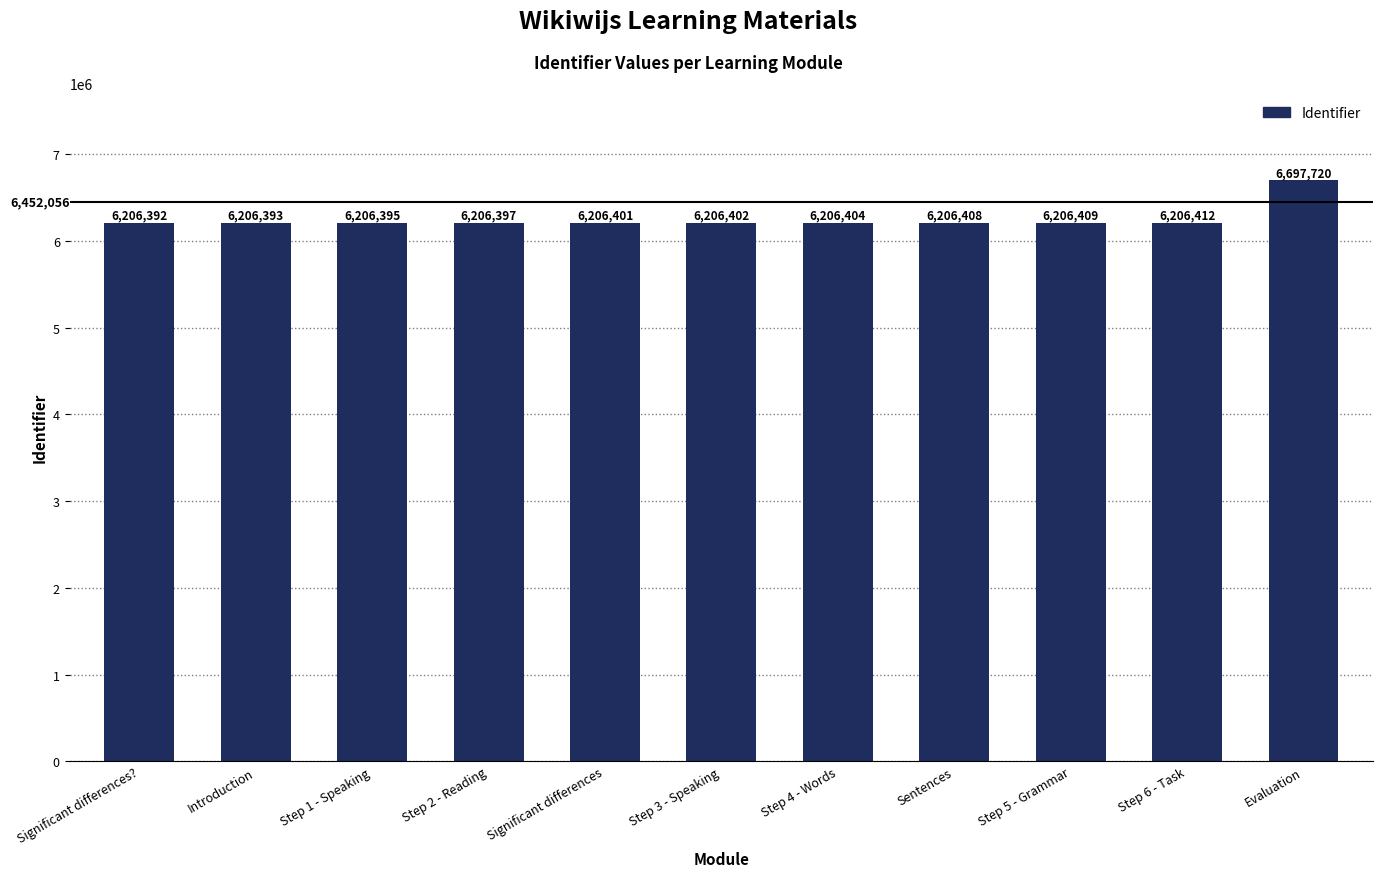

Reading left to right, extract all data points from this chart.

6206392	6206393	6206395	6206397	6206401	6206402	6206404	6206408	6206409	6206412	6697720